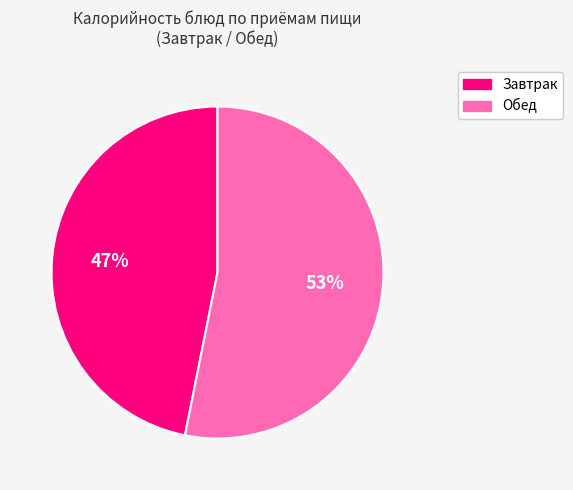

To the nearest percent, what is the difference between the largest and smallest slice percentages?

6%